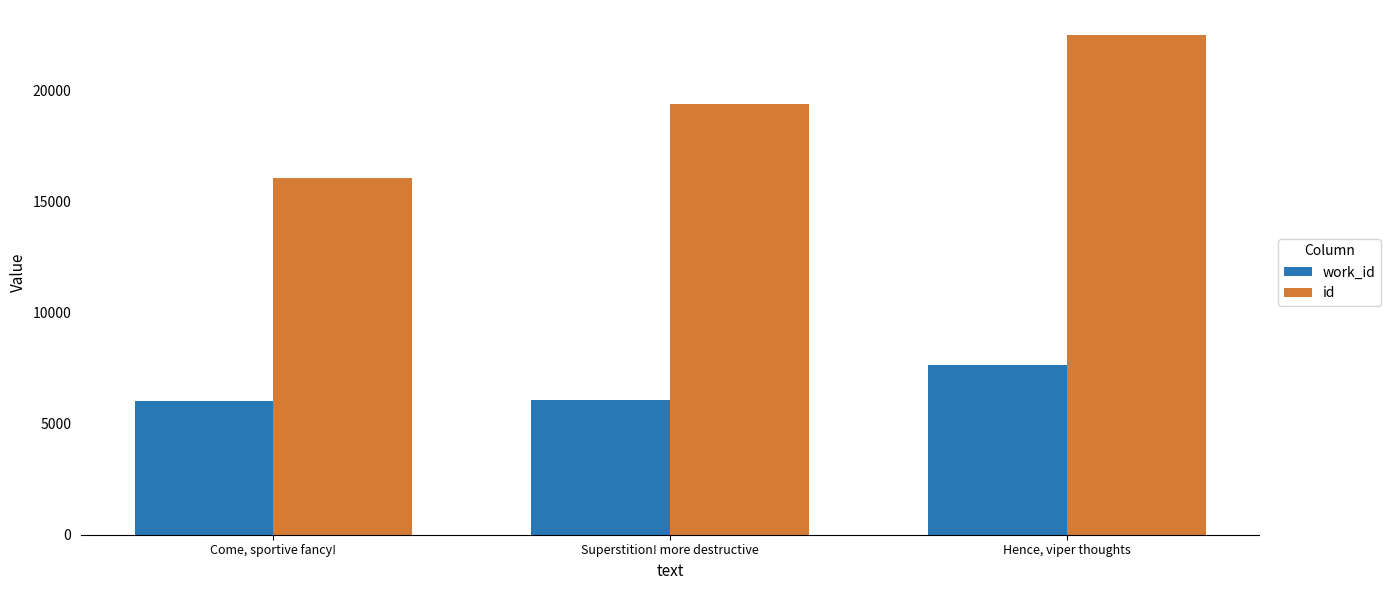

List the series in order of their peak value, lowest first.

work_id, id